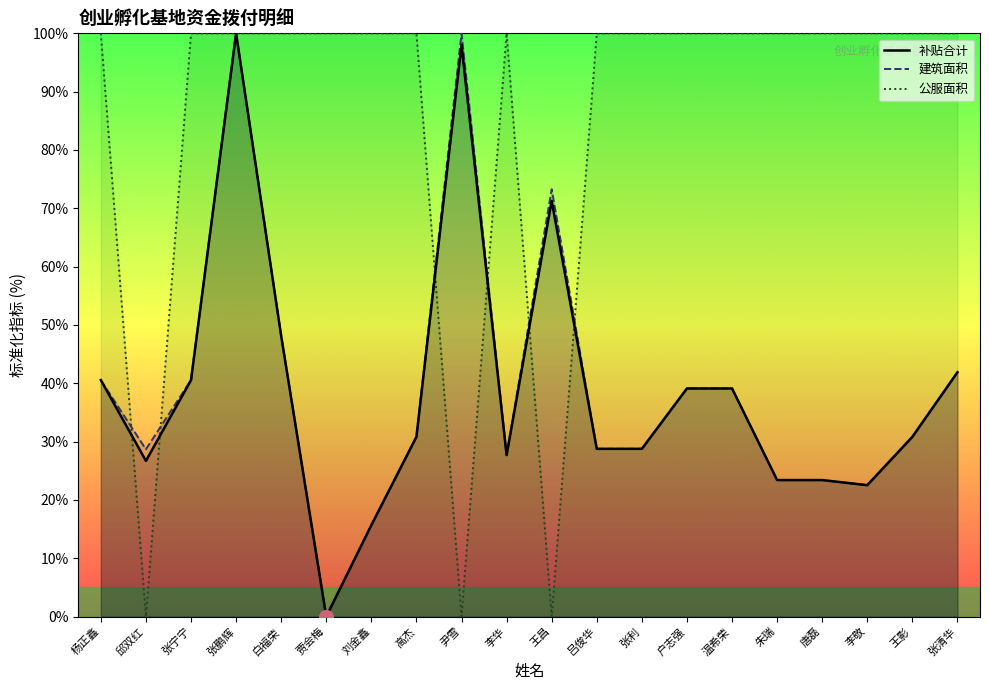

At which label does 补贴合计 reach its minimum?

贾会梅